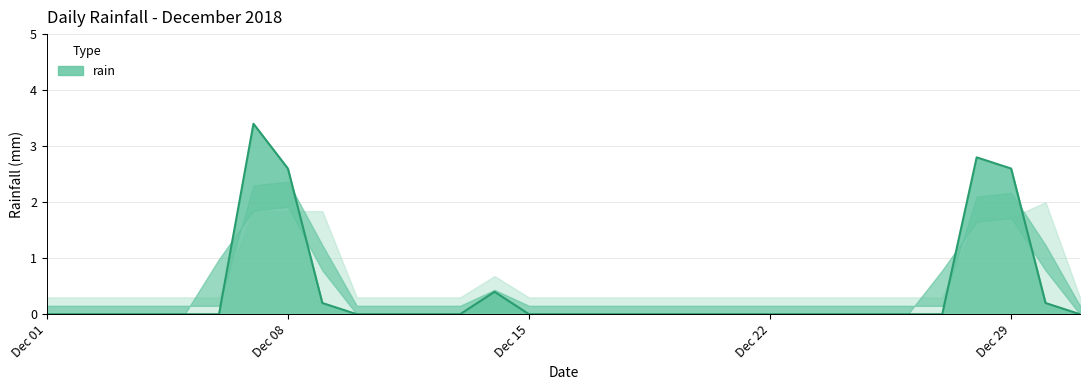

Reading left to right, what are all the values shown in this chart?

0.0	0.0	0.0	0.0	0.0	0.0	3.4	2.6	0.2	0.0	0.0	0.0	0.0	0.4	0.0	0.0	0.0	0.0	0.0	0.0	0.0	0.0	0.0	0.0	0.0	0.0	0.0	2.8	2.6	0.2	0.0